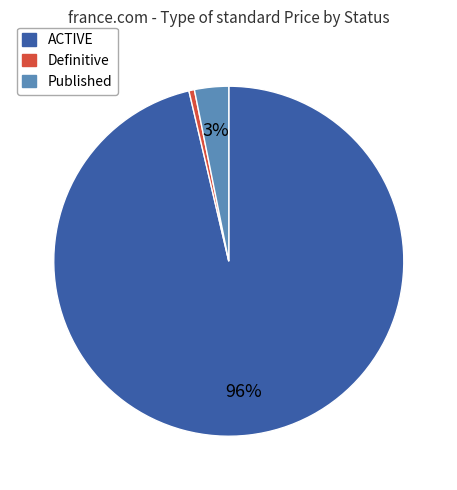

Count the number of slices in the pie.

3